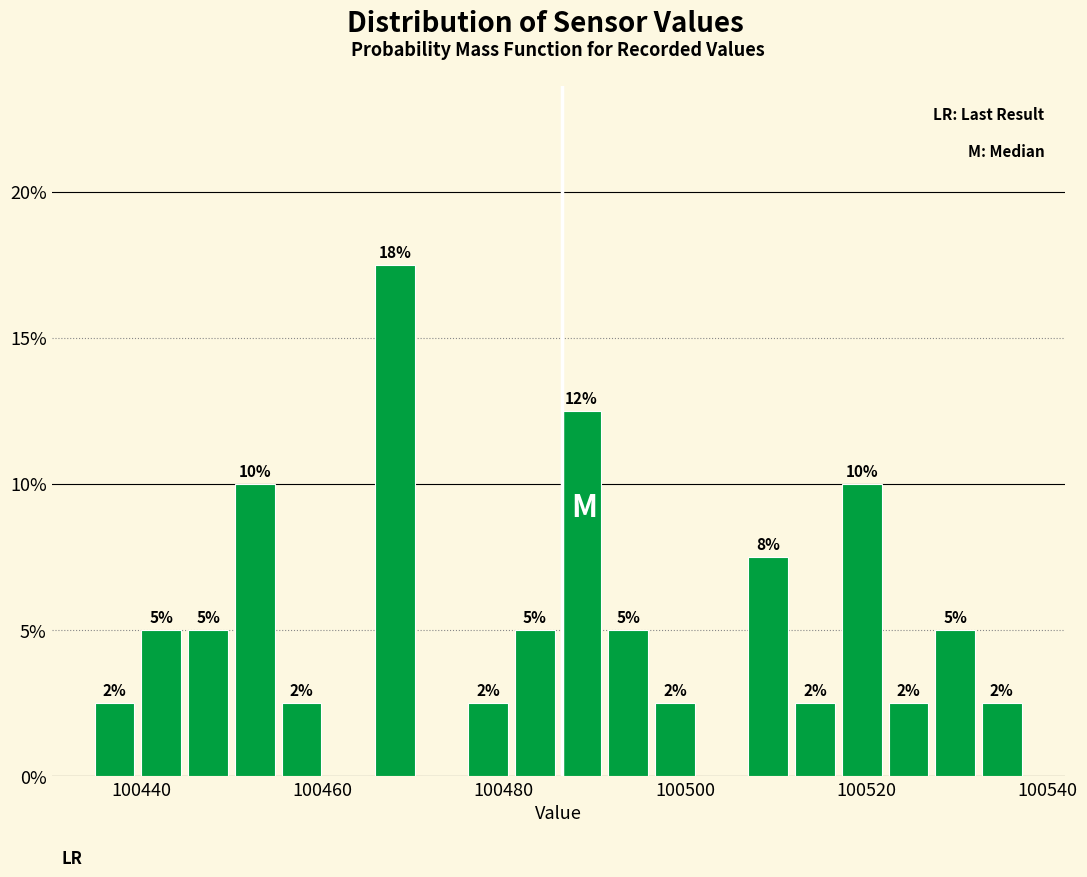

Read against the x-axis, roughly where is the centre of the tallest bar?

100468